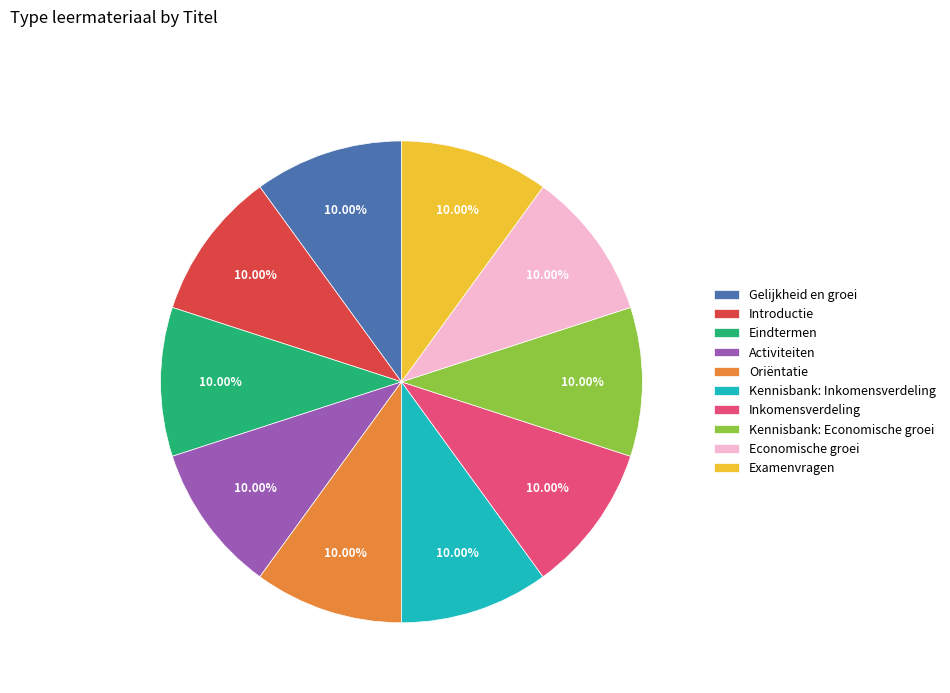

Approximately how many times larger is the value at Economische groei compared to Gelijkheid en groei?

1.0